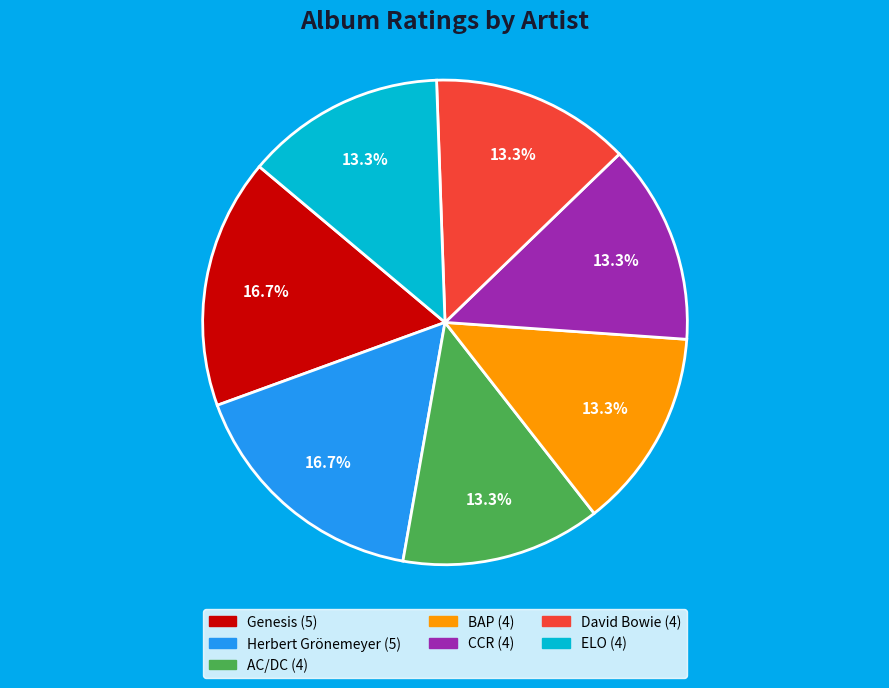

Count the number of slices in the pie.

7